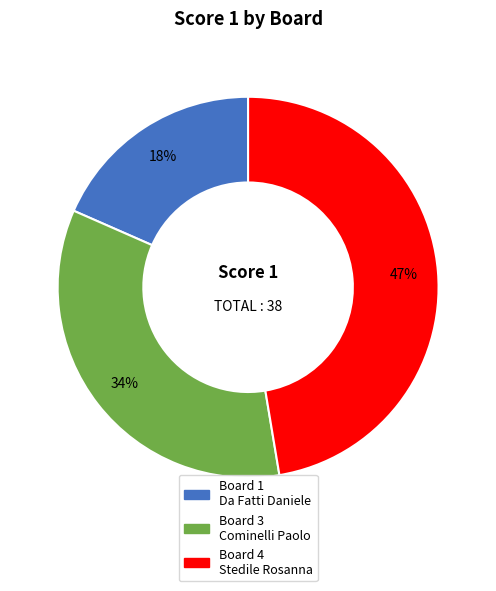

Is there a majority slice in this chart?

No